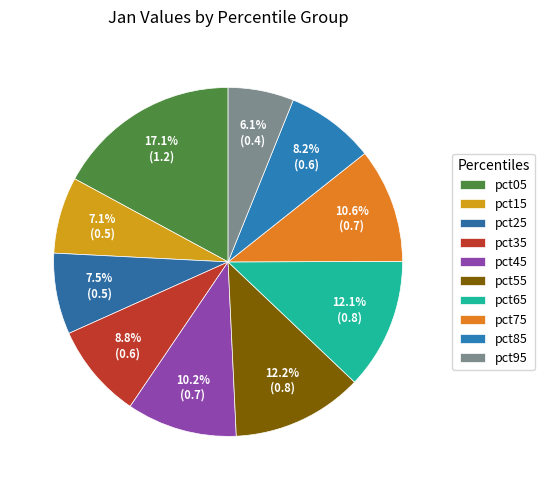

Rank the categories by value from highest to lowest.

pct05, pct55, pct65, pct75, pct45, pct35, pct85, pct25, pct15, pct95